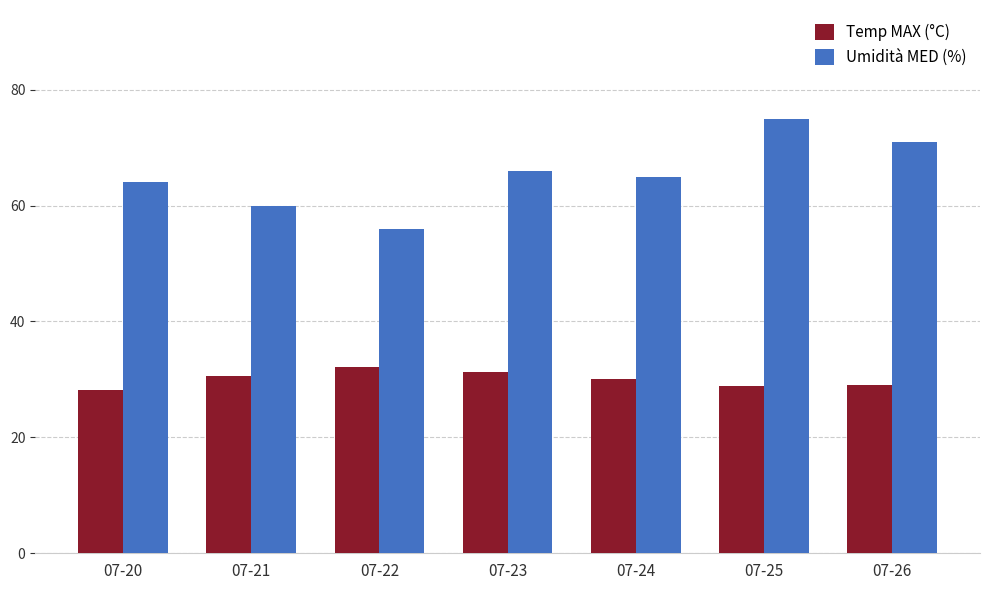

Which series changed the most between 07-25 and 07-26?

Umidità MED (%)